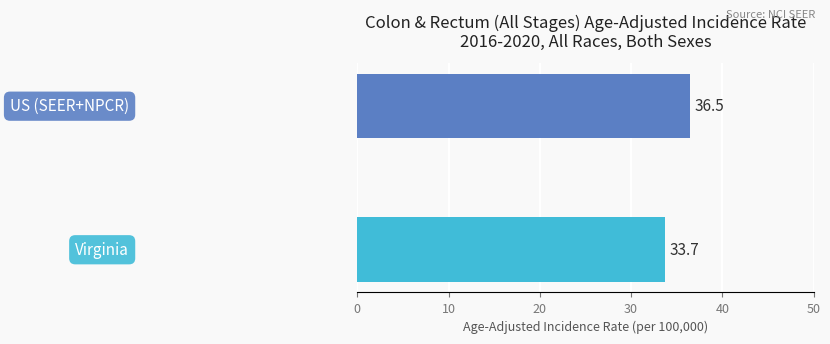

What is the smallest value displayed?

33.7